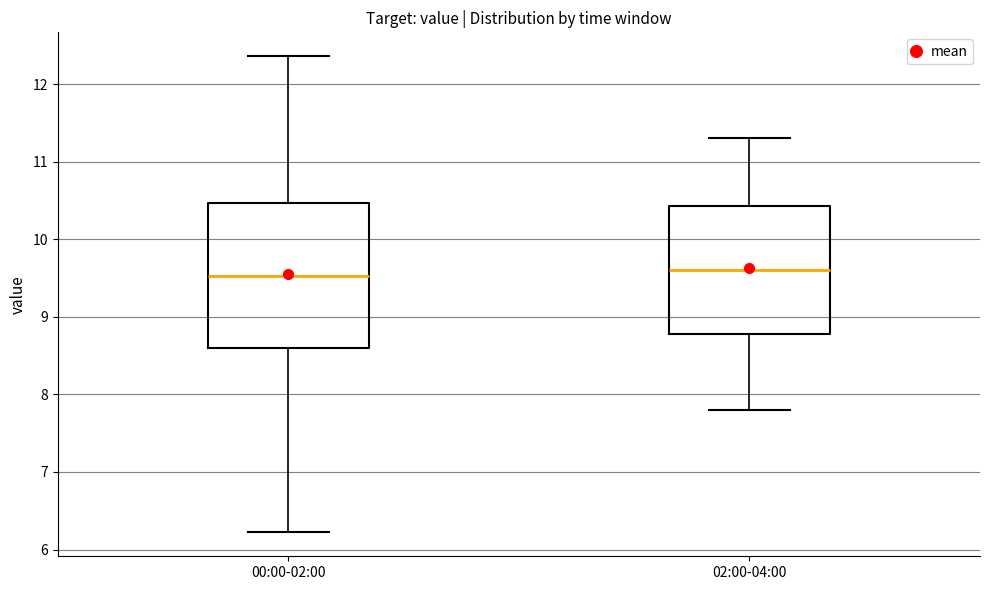

Where is the upper edge of the box for 02:00-04:00 on the y-axis? The values are not printed on the chart, so give them approximately, as read against the axis.

10.4